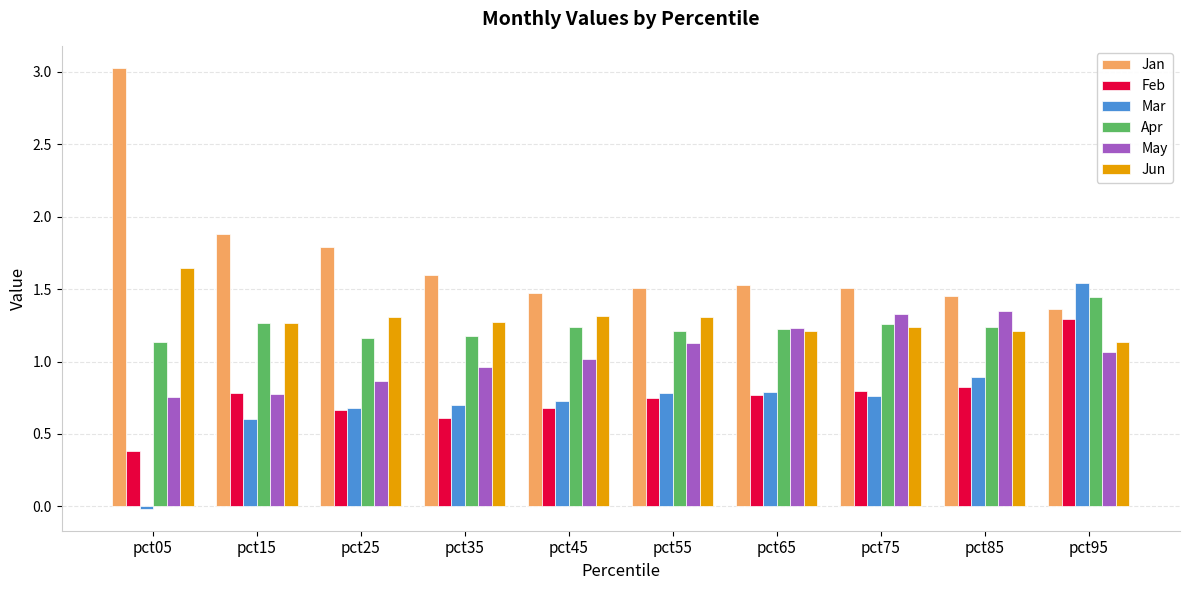

What is the maximum value shown in the chart?

3.0